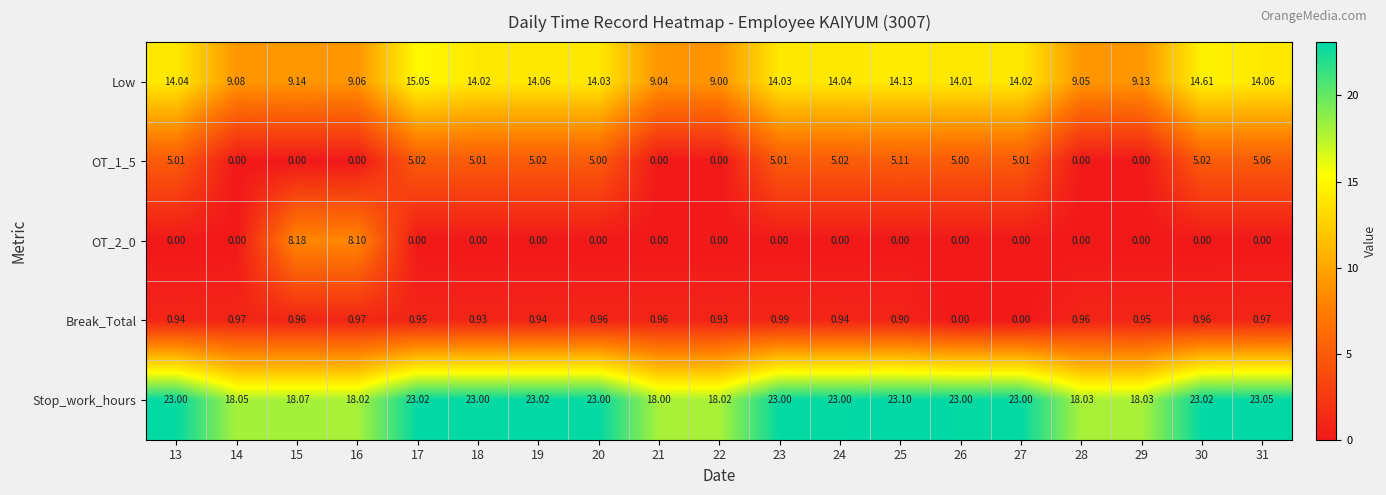

How many values in the Break_Total series exceed 0?

17